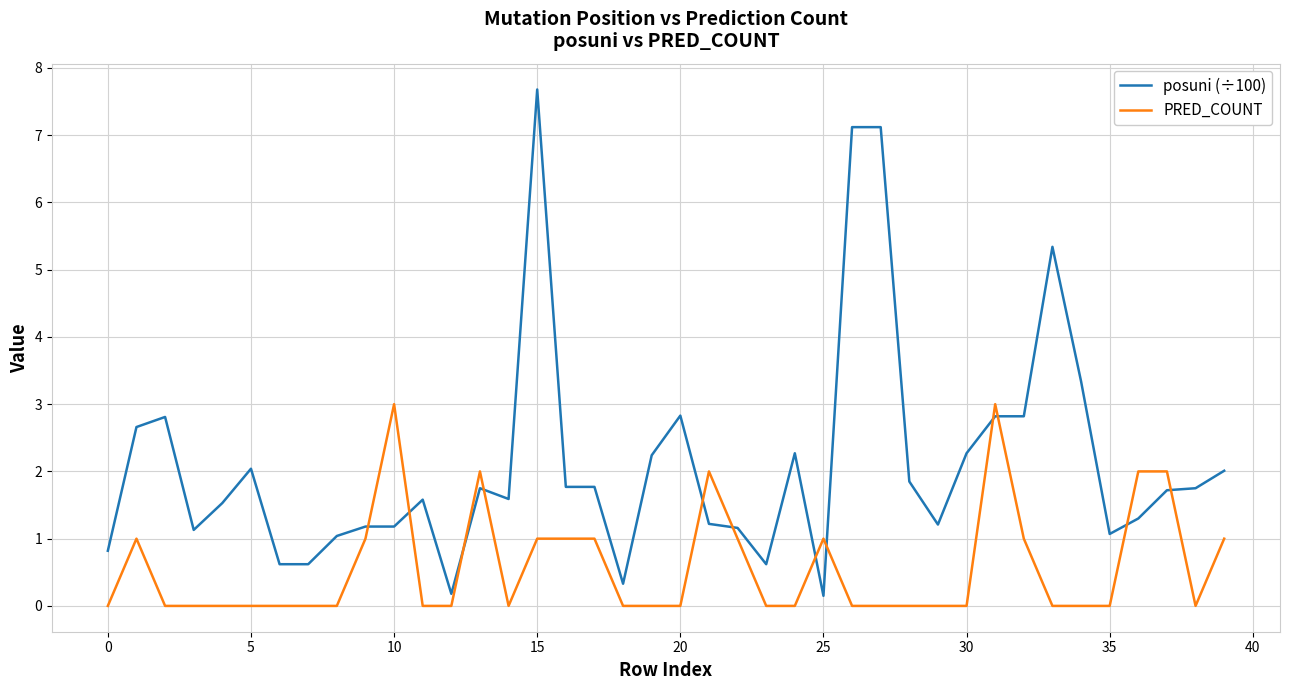

What is the greatest value displayed?

7.7